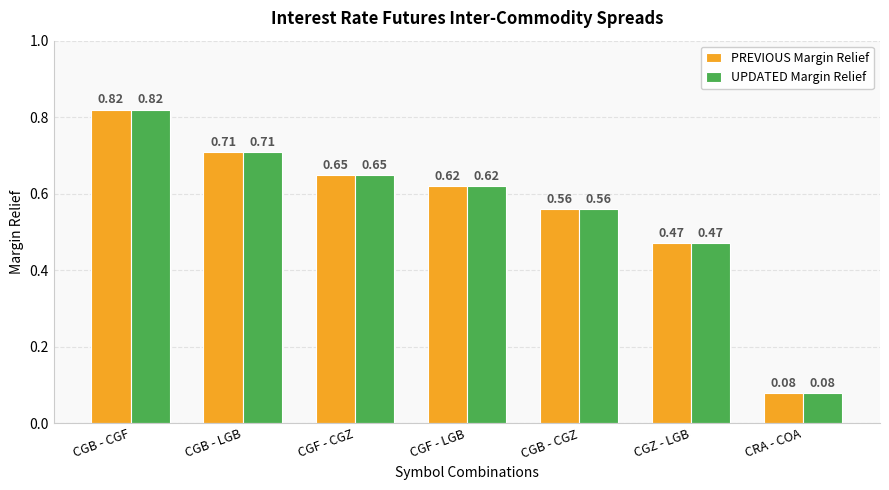

What are all the series names shown in the legend?

PREVIOUS Margin Relief, UPDATED Margin Relief